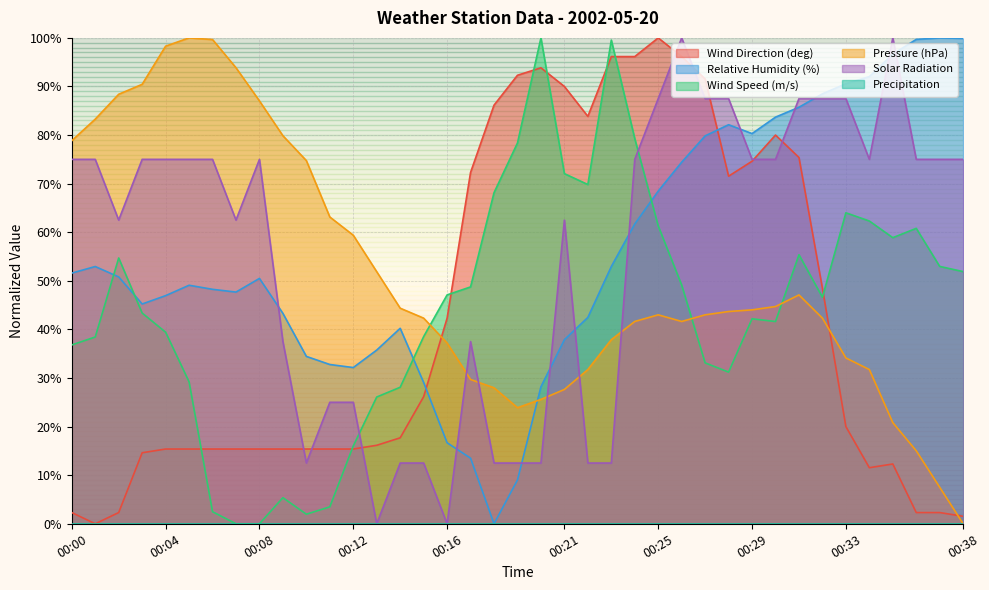

The PA1M_AVG series shows 44.4 at 00:14. True or false?

True